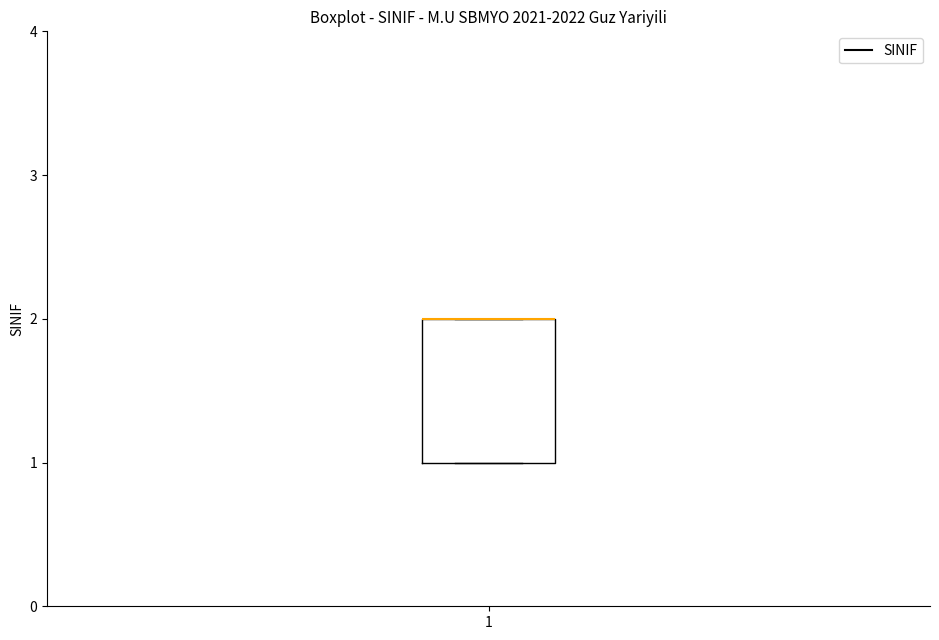

Transcribe this box plot: give where the median line is, the range the box spans, and where the two whiskers end, as read against the y-axis. The values are not printed on the chart, so give them approximately, as read against the axis.

median 2 (drawn on the box's upper edge), box 1 to 2, whiskers 1 to 2